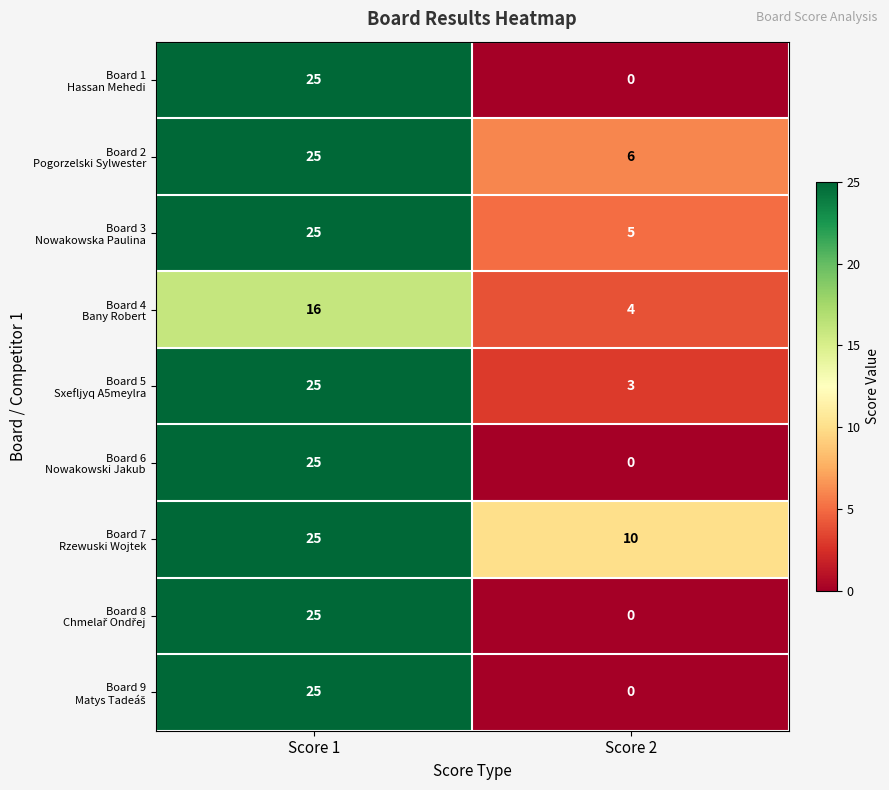

At how many categories does at least one series exceed 24?

1